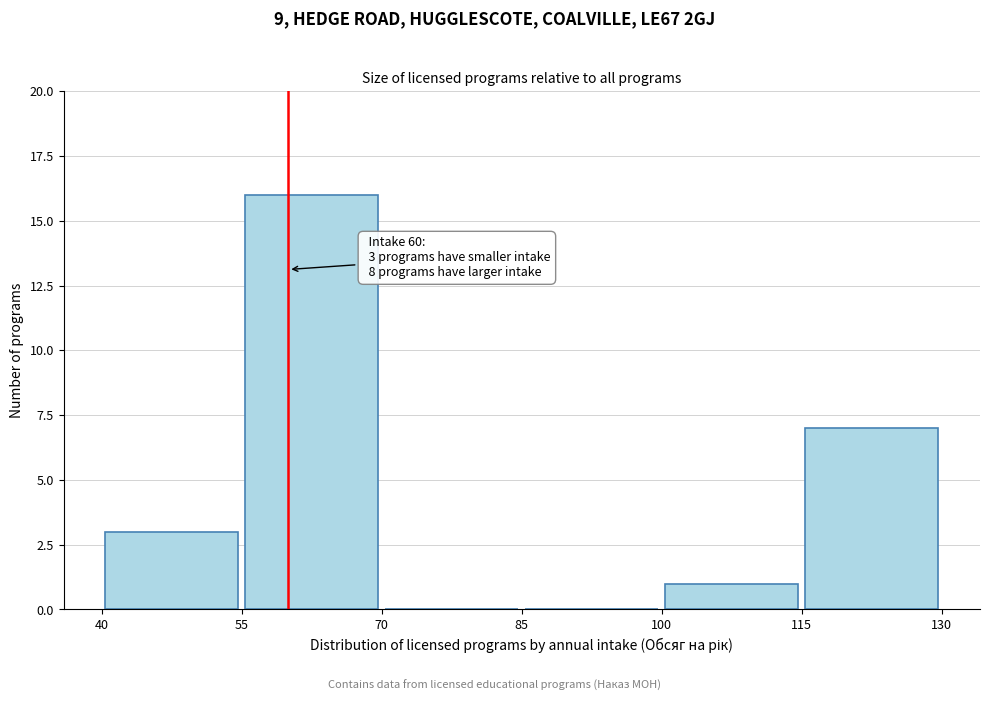

Over which range of the x-axis is the bar tallest?

55 to 70